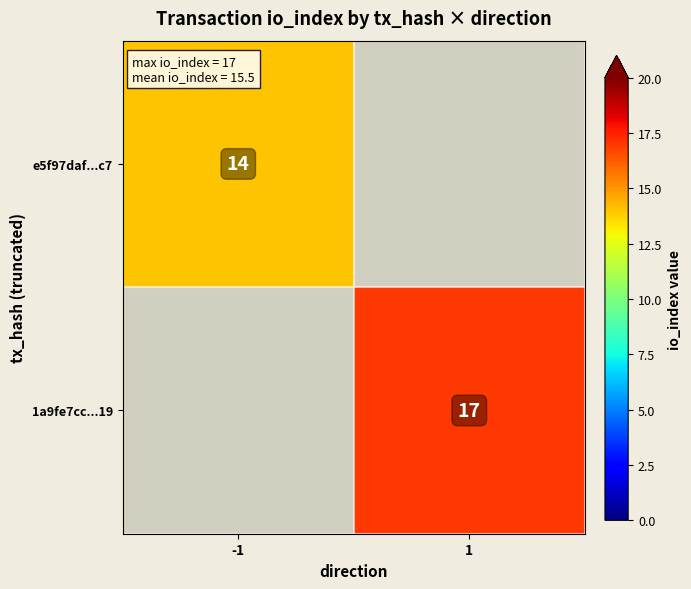

At which category does the chart reach its peak across all series?

1